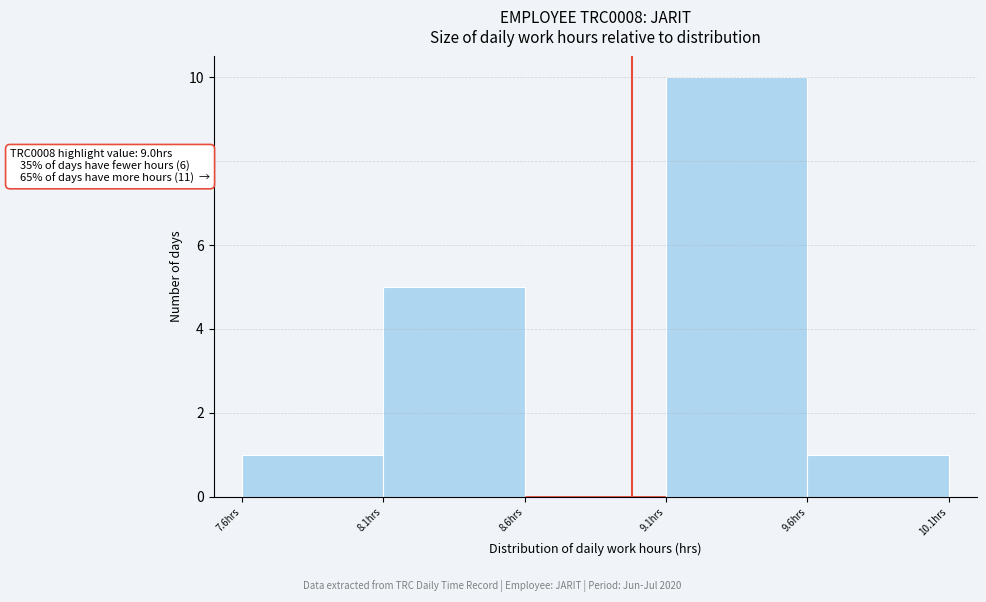

Over which range of the x-axis is the bar tallest?

9.12 to 9.62